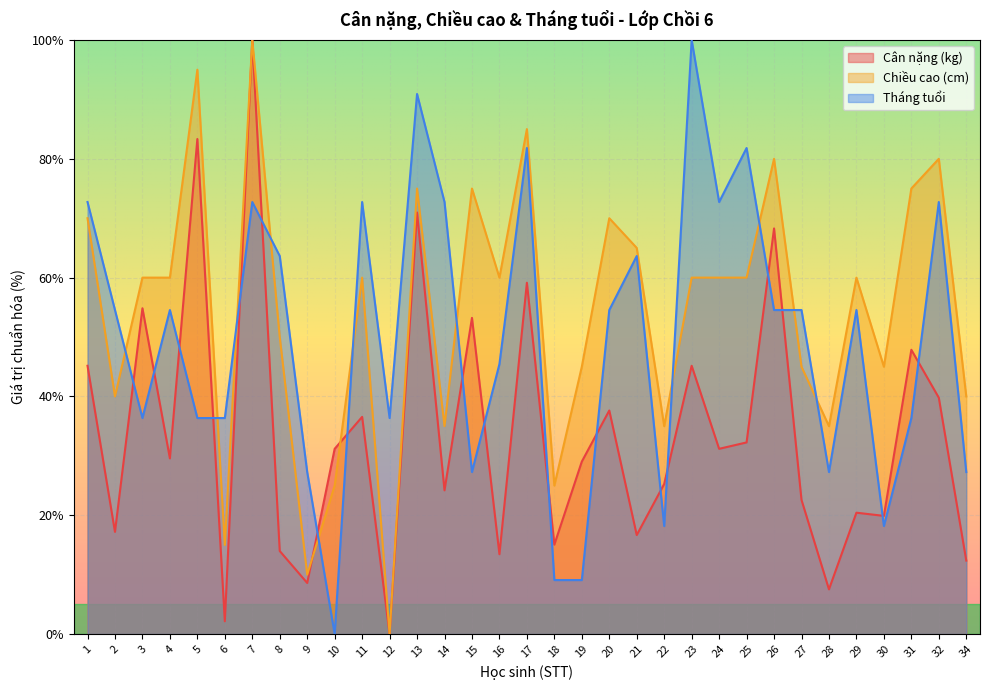

What is the difference between the second highest and second lowest values in the Chiều cao (cm) series?

85.0